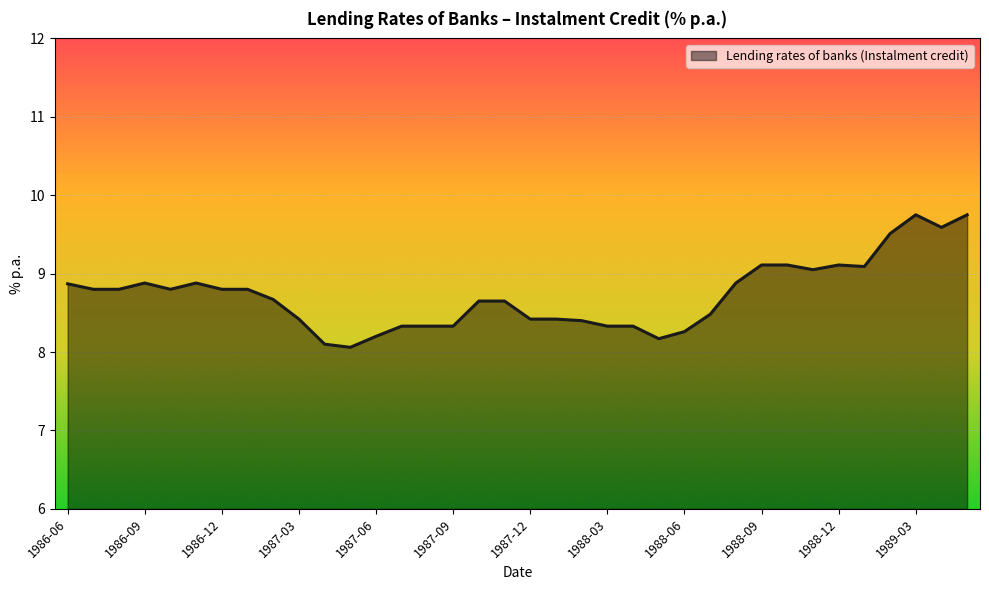

What is the greatest value displayed?

9.8